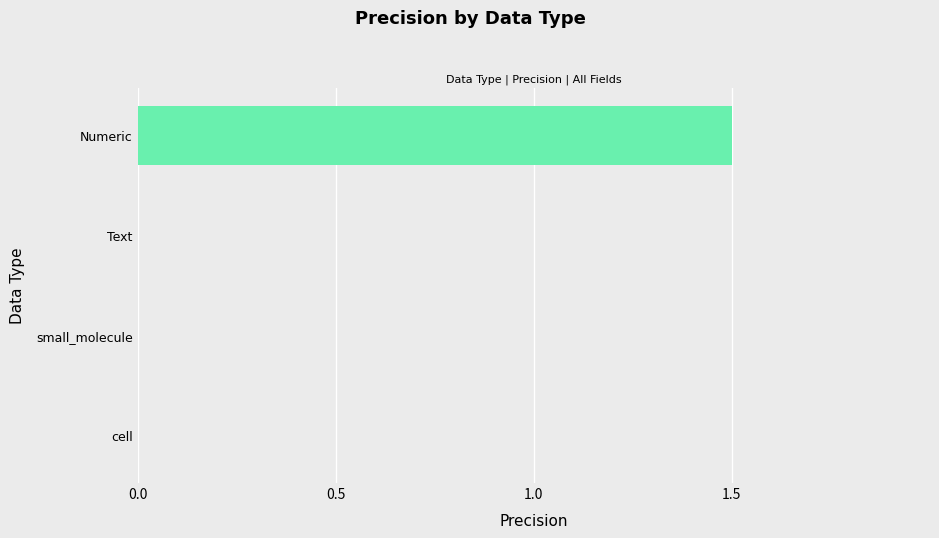

The chart shows a value of 0.0 at cell. True or false?

True